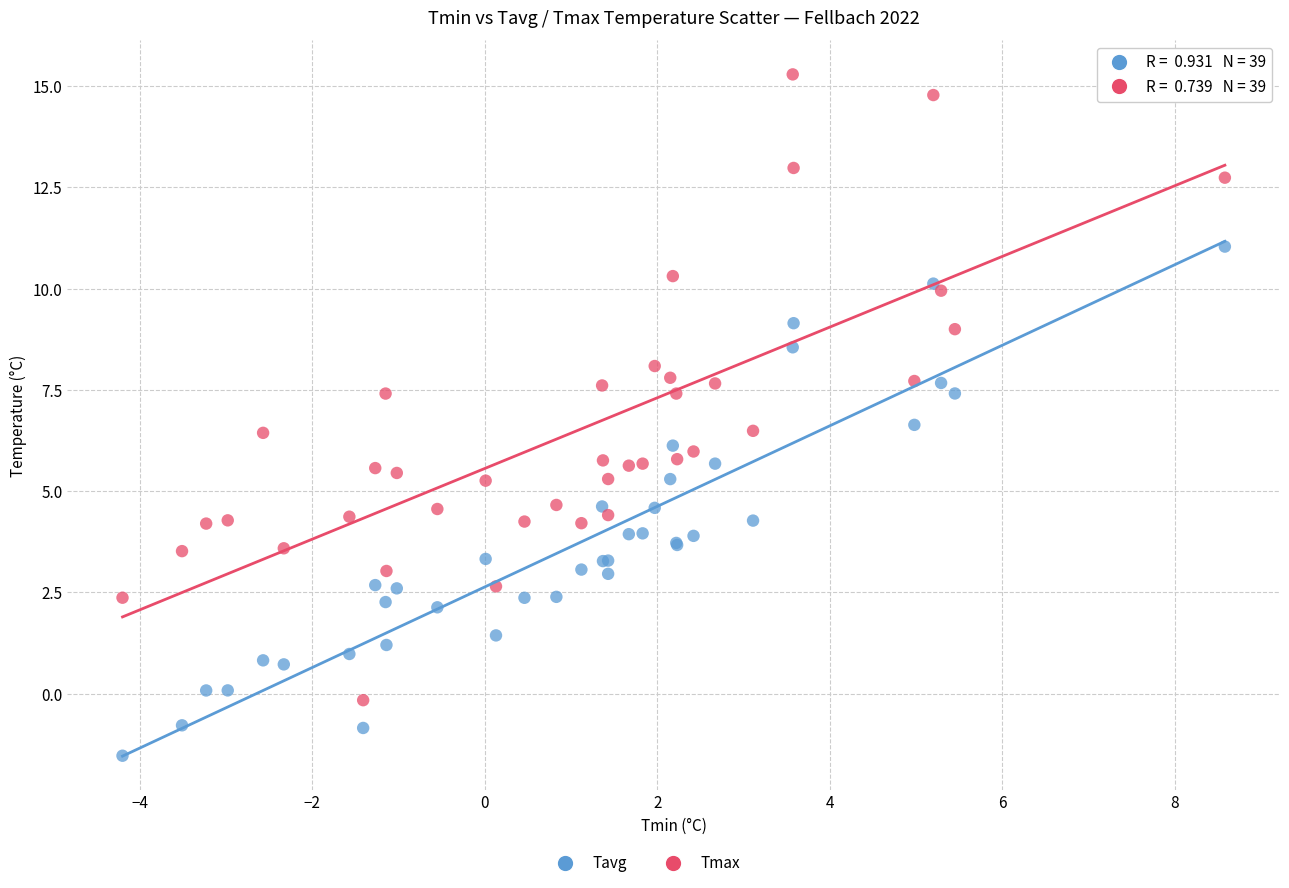

Which series reaches the minimum Y coordinate?

Tavg